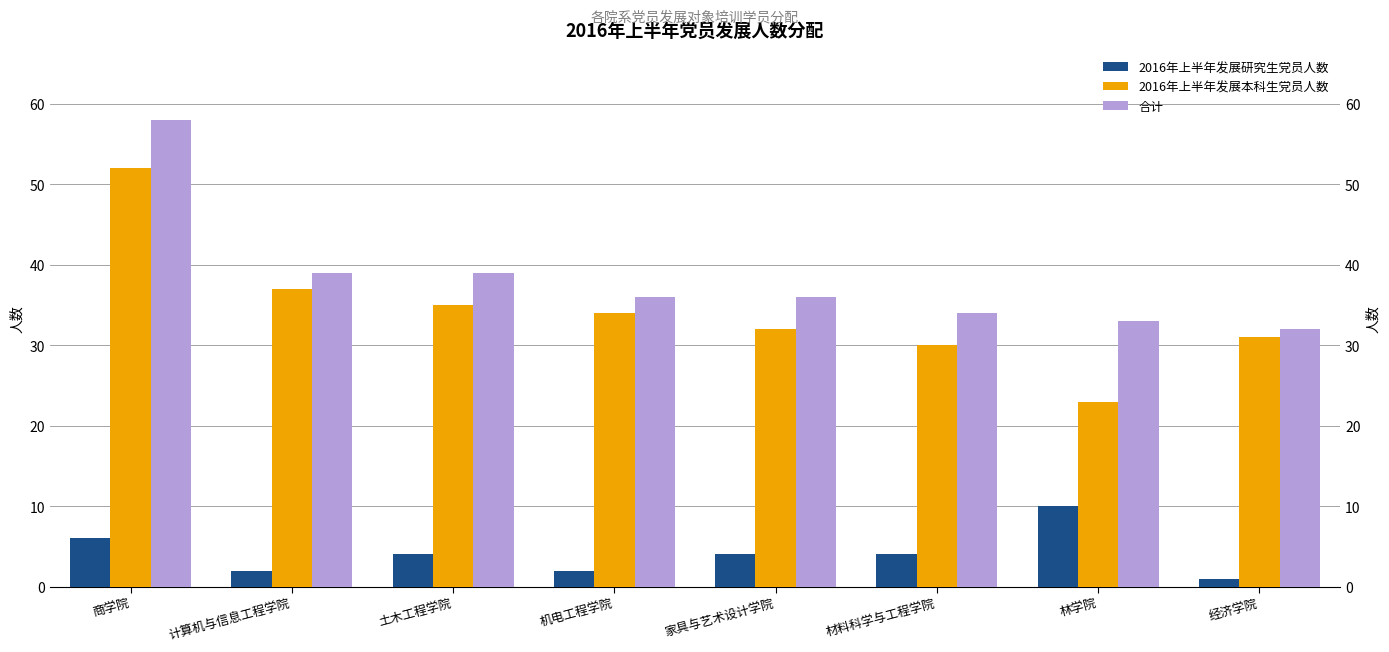

What is the value of the 合计 bar at the 6th from the left?

34